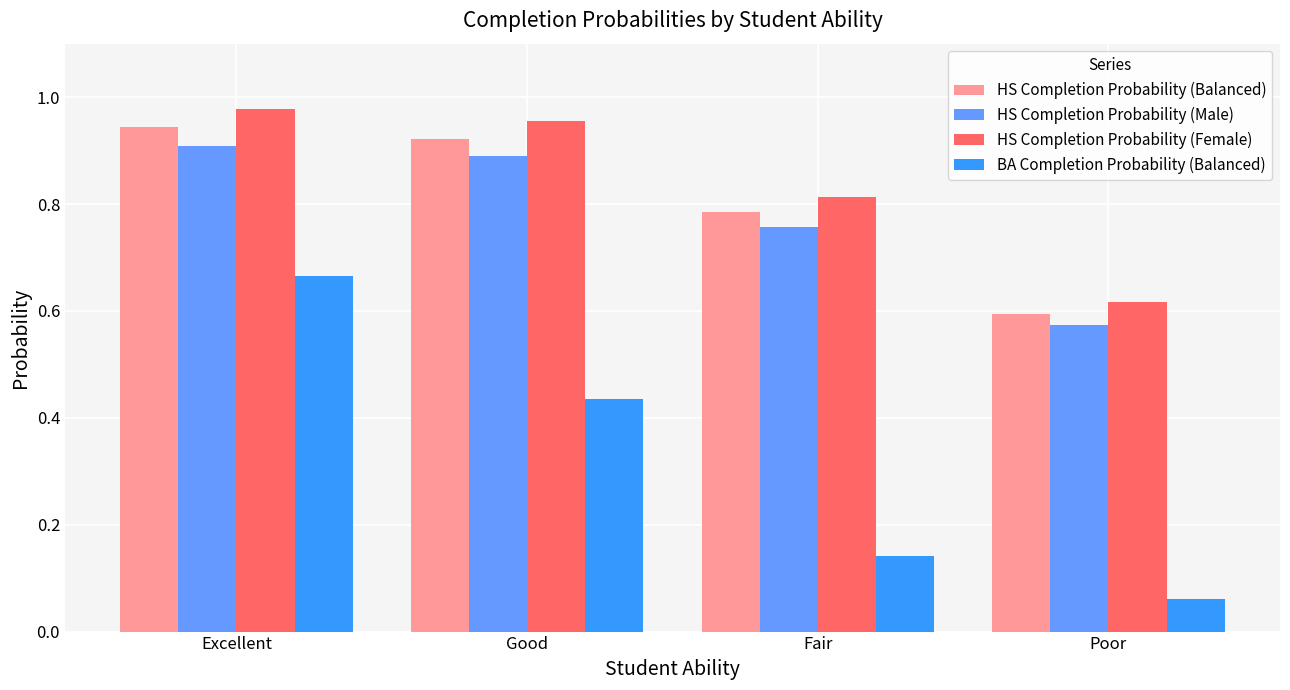

What are all the series names shown in the legend?

HS Completion Probability (Balanced), HS Completion Probability (Male), HS Completion Probability (Female), BA Completion Probability (Balanced)